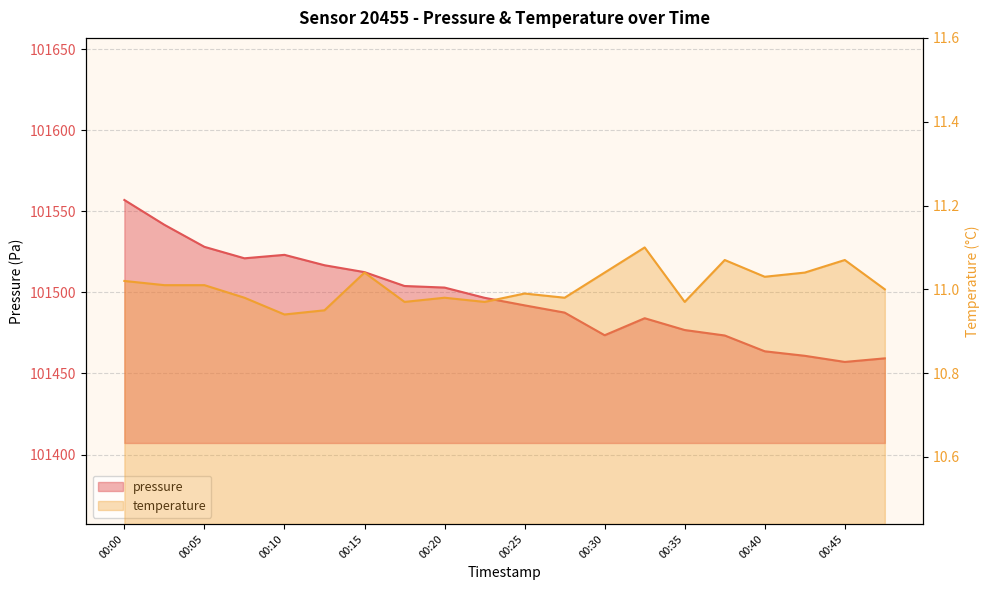

How many lines are shown in the chart?

2